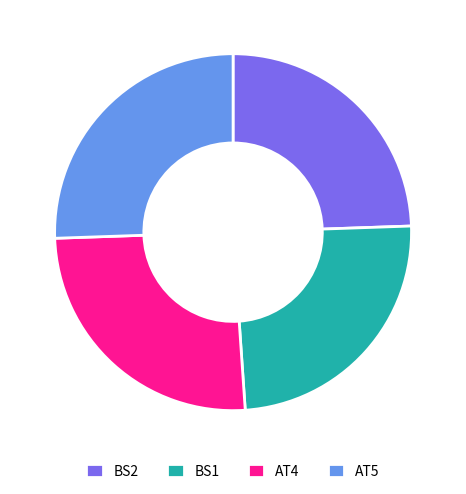

True or false: AT4 accounts for 31% of the total.

False